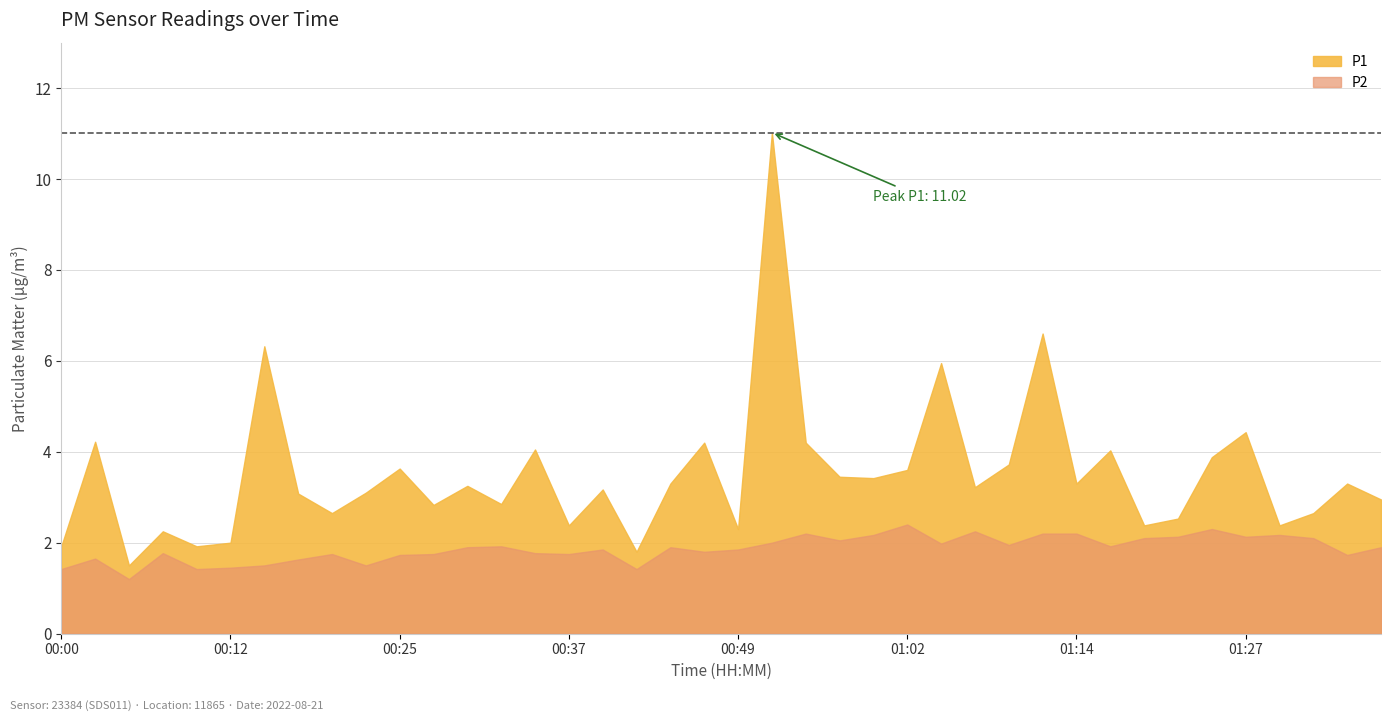

Reading right to left, extract all data points from this chart.

P1: 01:37=3.0	01:34=3.3	01:32=2.6	01:29=2.4	01:27=4.4	01:24=3.9	01:22=2.5	01:19=2.4	01:17=4.0	01:14=3.3	01:12=6.6	01:09=3.7	01:07=3.2	01:04=6.0	01:02=3.6	00:59=3.4	00:57=3.5	00:54=4.2	00:52=11.0	00:49=2.3	00:47=4.2	00:44=3.3	00:42=1.8	00:39=3.2	00:37=2.4	00:34=4.0	00:32=2.9	00:30=3.2	00:27=2.8	00:25=3.6	00:22=3.1	00:20=2.6	00:17=3.1	00:15=6.3	00:12=2.0	00:10=1.9	00:07=2.2	00:05=1.5	00:02=4.2	00:00=1.9
P2: 01:37=1.9	01:34=1.7	01:32=2.1	01:29=2.2	01:27=2.1	01:24=2.3	01:22=2.1	01:19=2.1	01:17=1.9	01:14=2.2	01:12=2.2	01:09=1.9	01:07=2.2	01:04=2.0	01:02=2.4	00:59=2.2	00:57=2.0	00:54=2.2	00:52=2.0	00:49=1.9	00:47=1.8	00:44=1.9	00:42=1.4	00:39=1.9	00:37=1.8	00:34=1.8	00:32=1.9	00:30=1.9	00:27=1.8	00:25=1.7	00:22=1.5	00:20=1.8	00:17=1.6	00:15=1.5	00:12=1.4	00:10=1.4	00:07=1.8	00:05=1.2	00:02=1.6	00:00=1.4